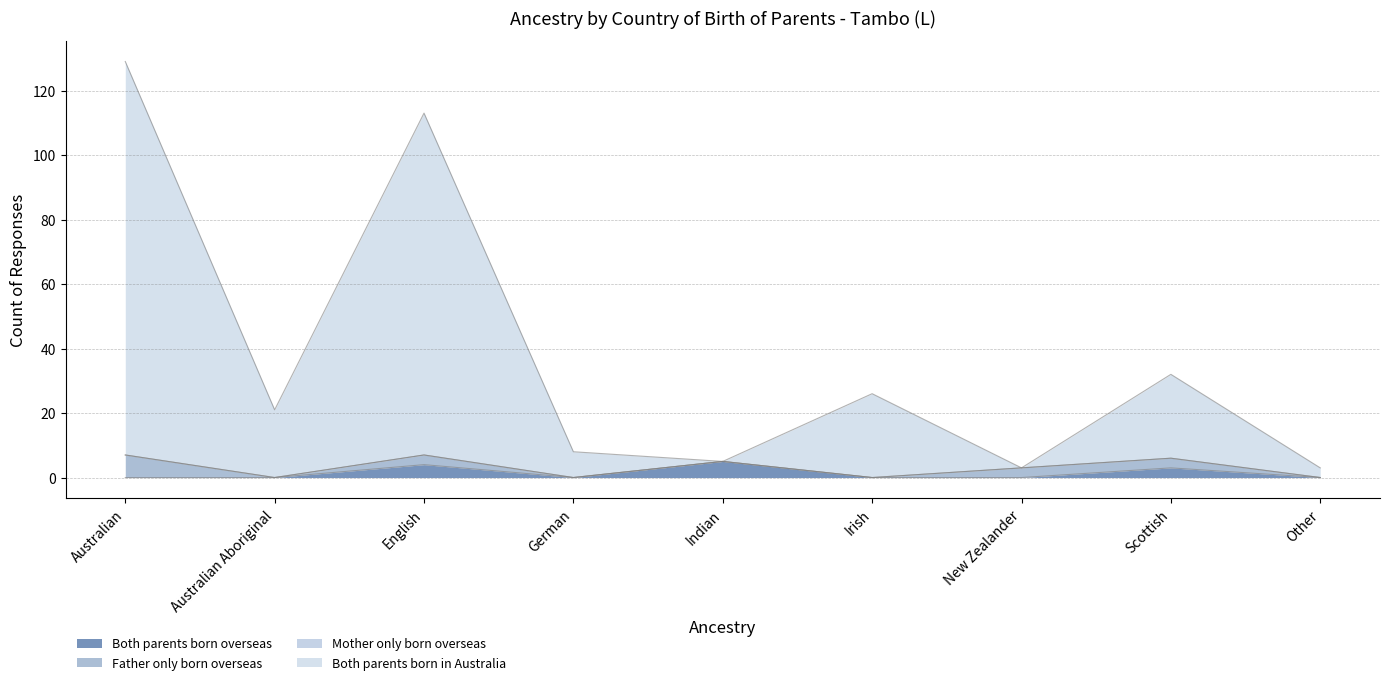

How many lines are shown in the chart?

4